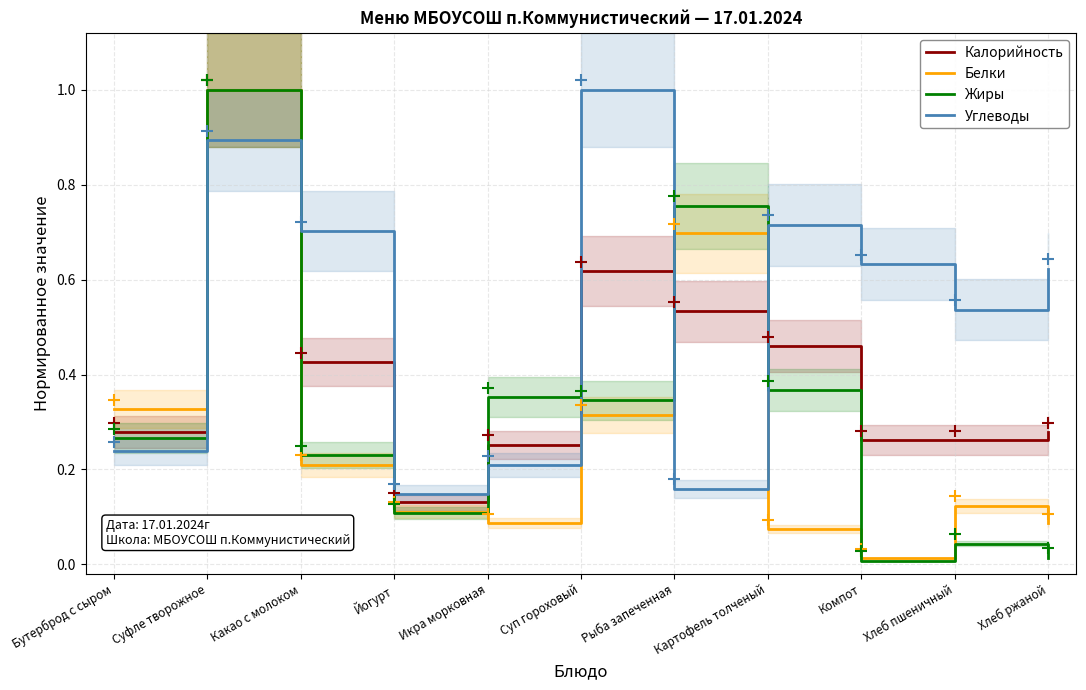

What is the sum of the Калорийность values at Картофель толченый and Бутерброд с сыром?

0.7